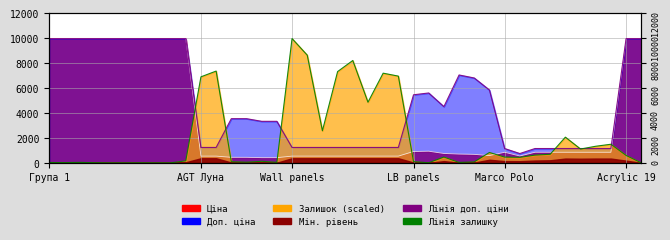

True or false: Ціна has more than 2 interior local peaks.

False